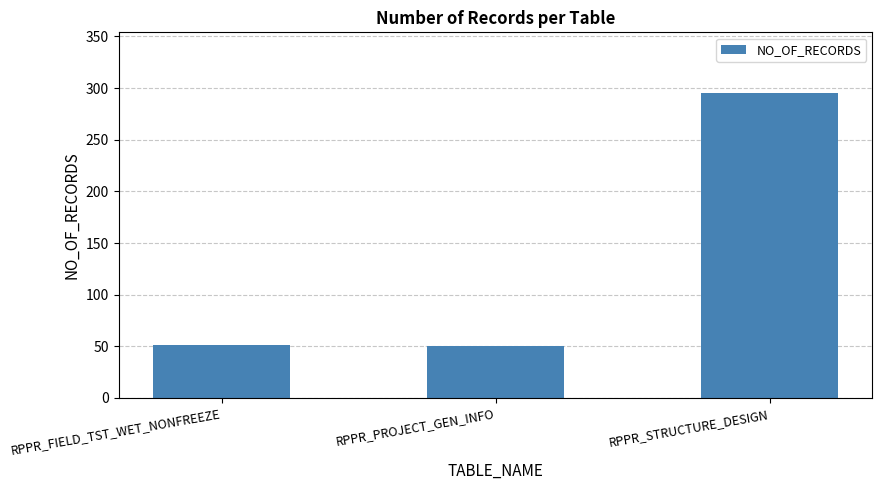

What is the ratio of the value at RPPR_PROJECT_GEN_INFO to the value at RPPR_STRUCTURE_DESIGN?

0.2